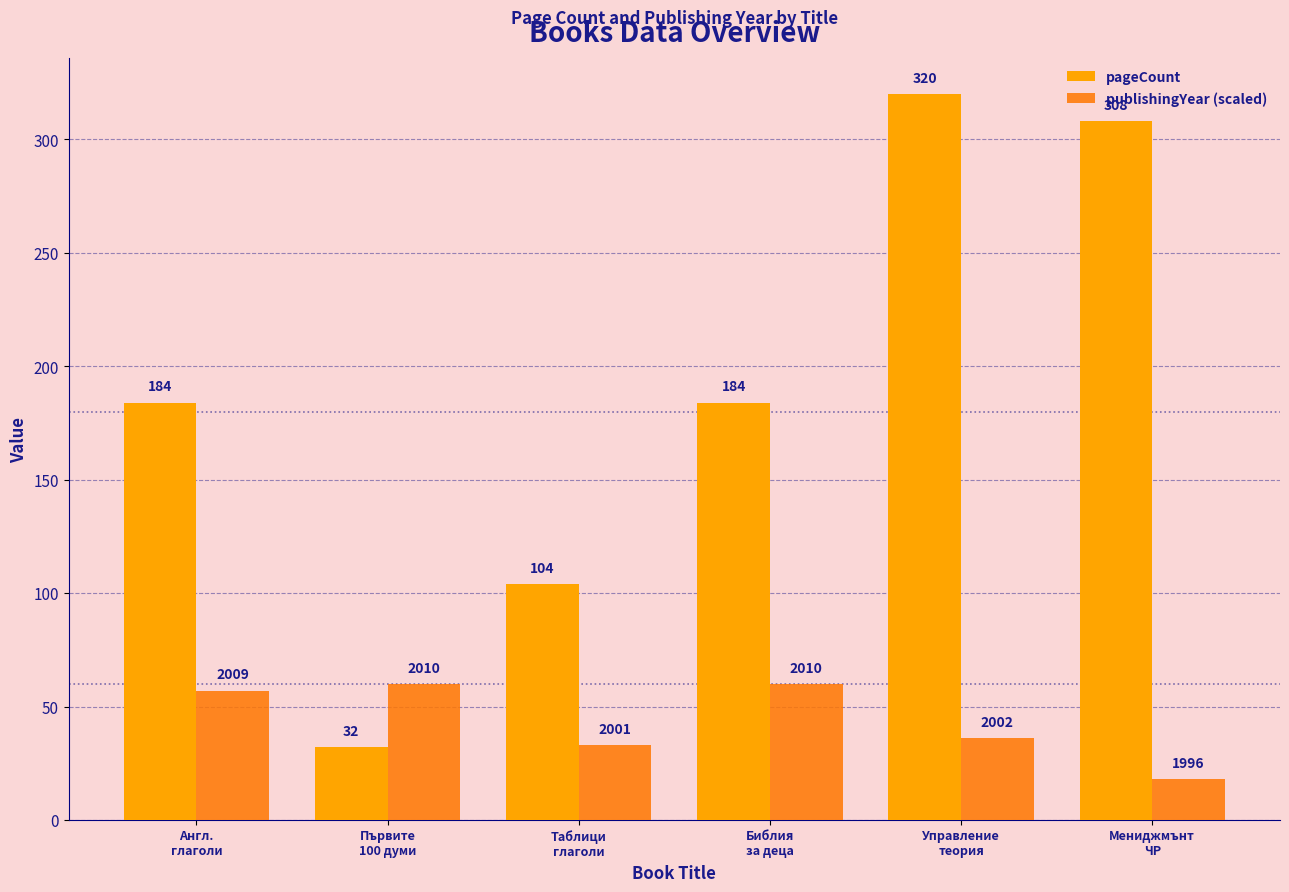

What is the sum of all pageCount values?

1132